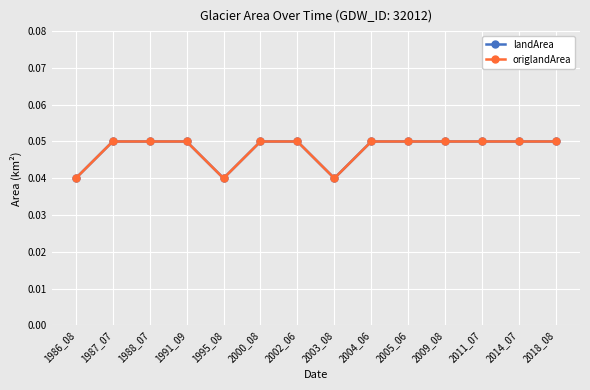

Reading left to right, list all the values displayed in this chart.

landArea: 0.0	0.1	0.1	0.1	0.0	0.1	0.1	0.0	0.1	0.1	0.1	0.1	0.1	0.1
origlandArea: 0.0	0.1	0.1	0.1	0.0	0.1	0.1	0.0	0.1	0.1	0.1	0.1	0.1	0.1